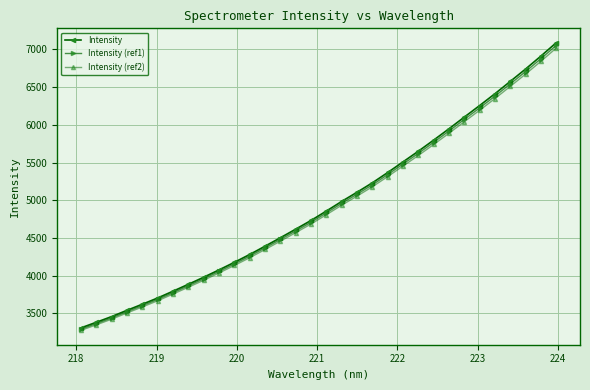

What is the value of the Intensity point at the 8th from the left?

3886.0